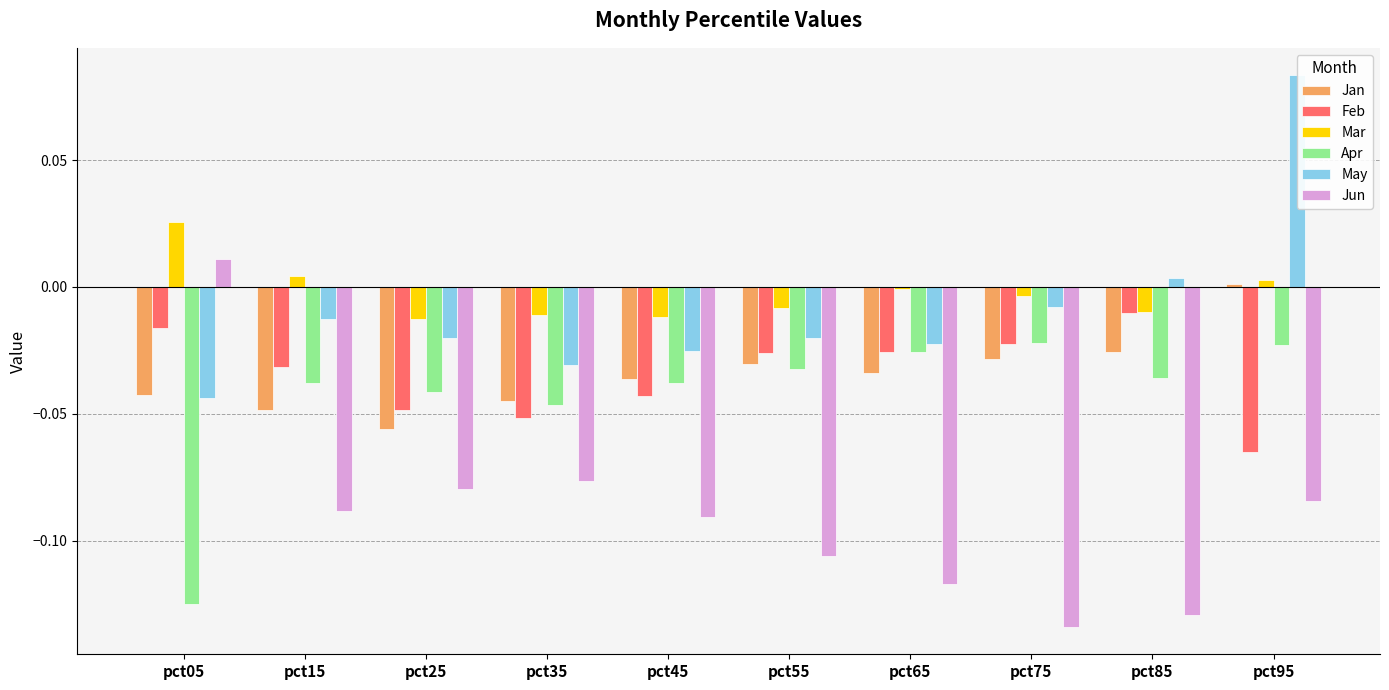

Which series has the widest spread of values?

Jun